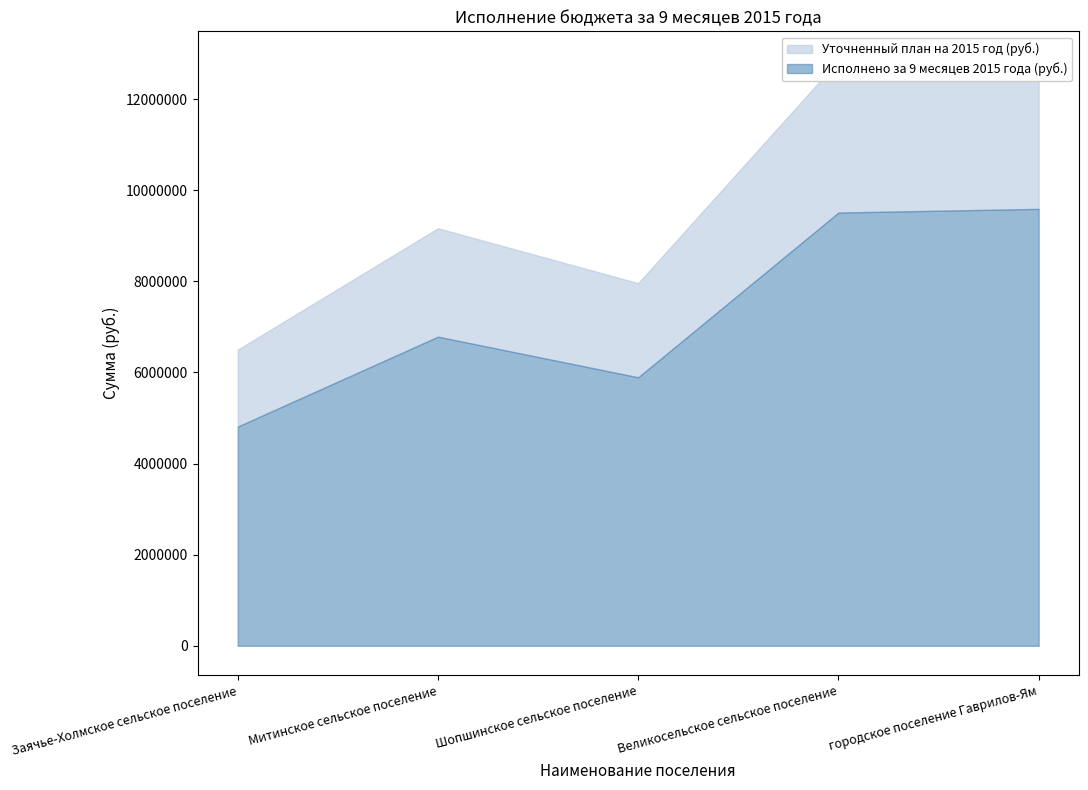

What is the greatest value displayed?

12843000